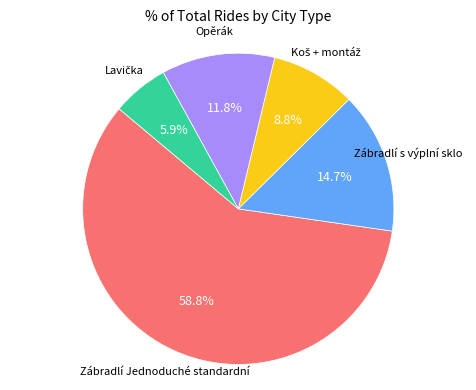

Is there any slice that represents more than half of the pie?

Yes